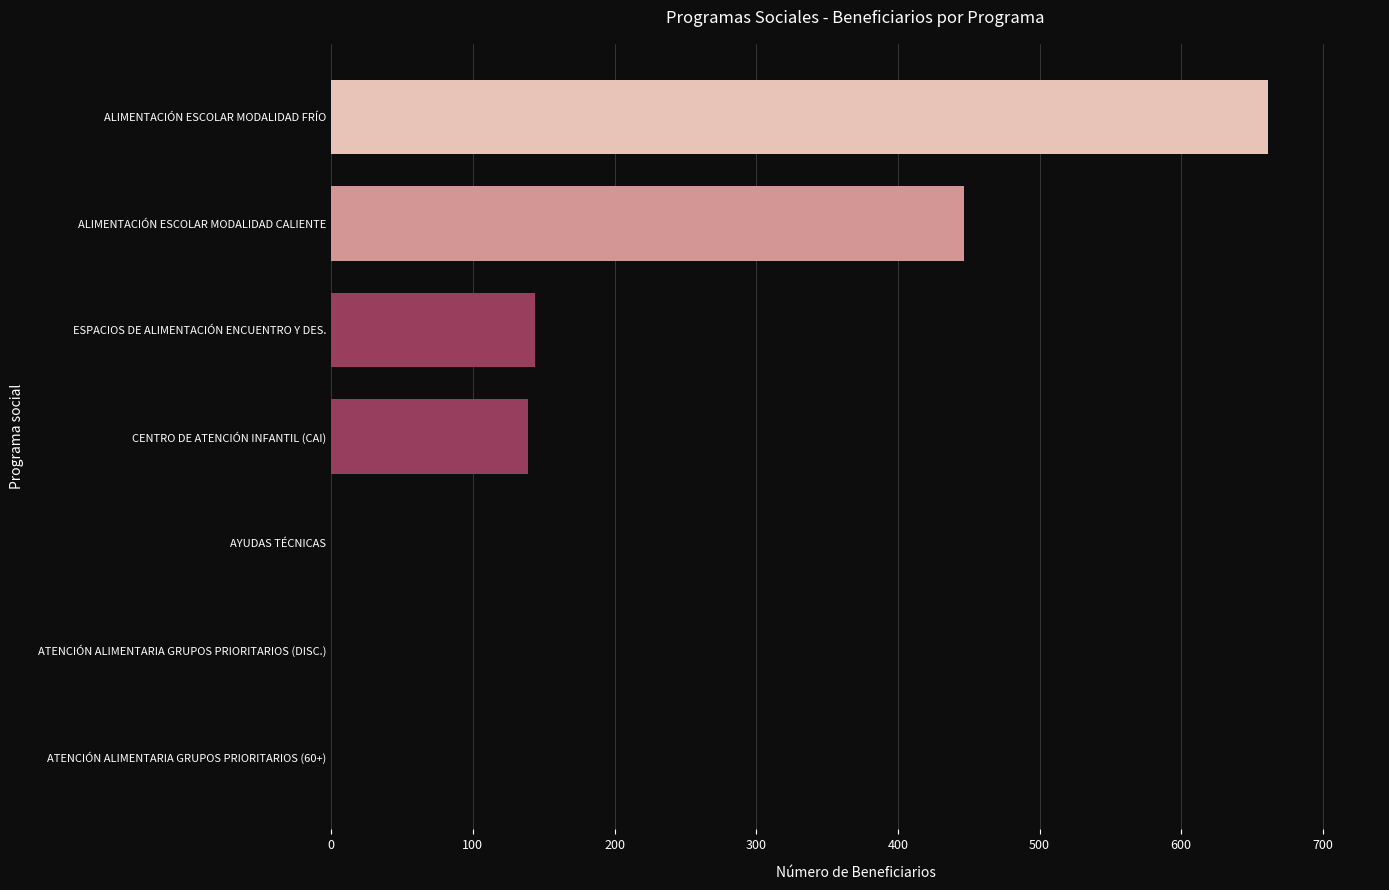

Which label corresponds to the largest value in the chart?

ALIMENTACIÓN ESCOLAR MODALIDAD FRÍO